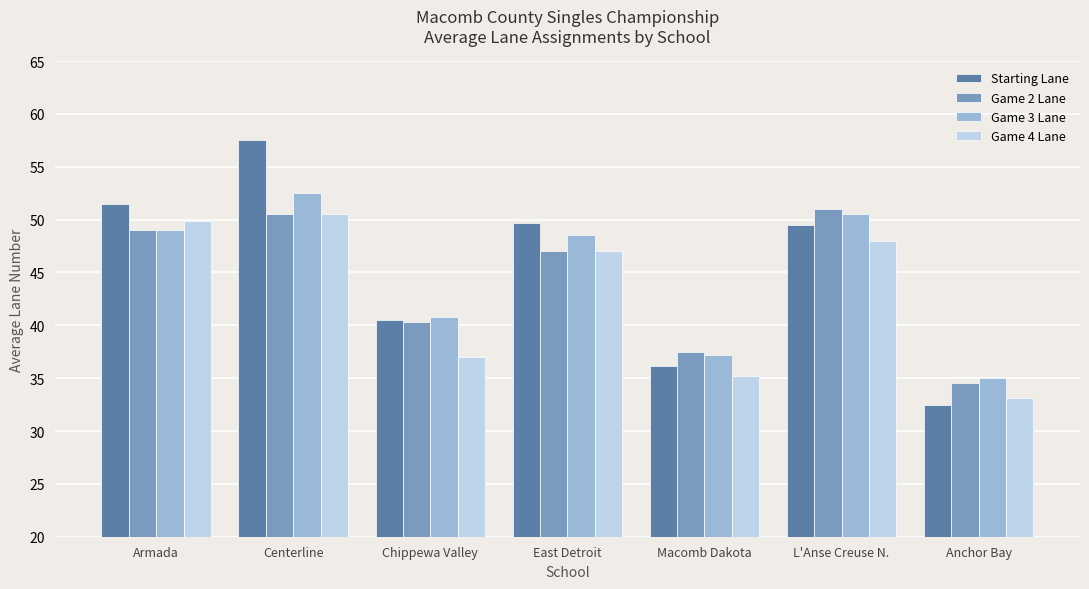

Which category has the highest value in the Game 3 Lane series?

Centerline